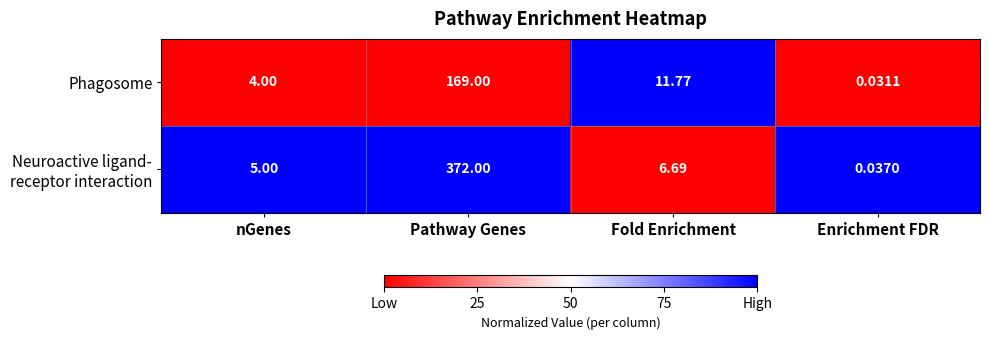

Which category has the lowest value across all series?

Enrichment FDR